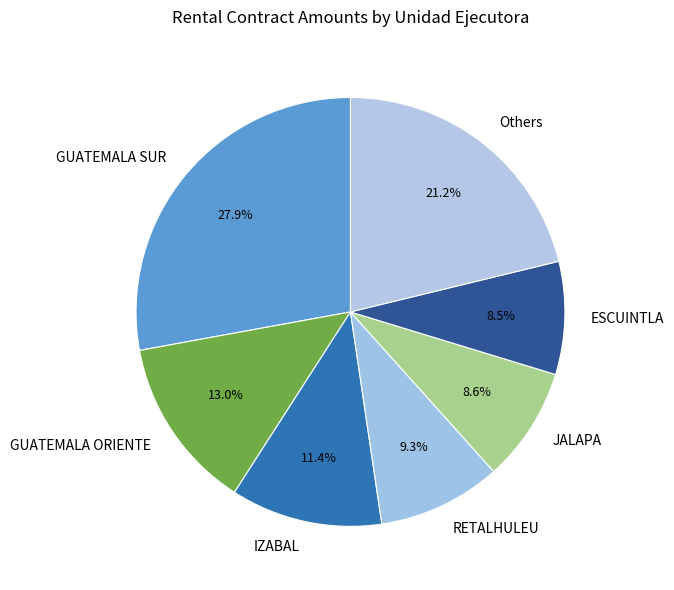

How many slices are in this pie chart?

7